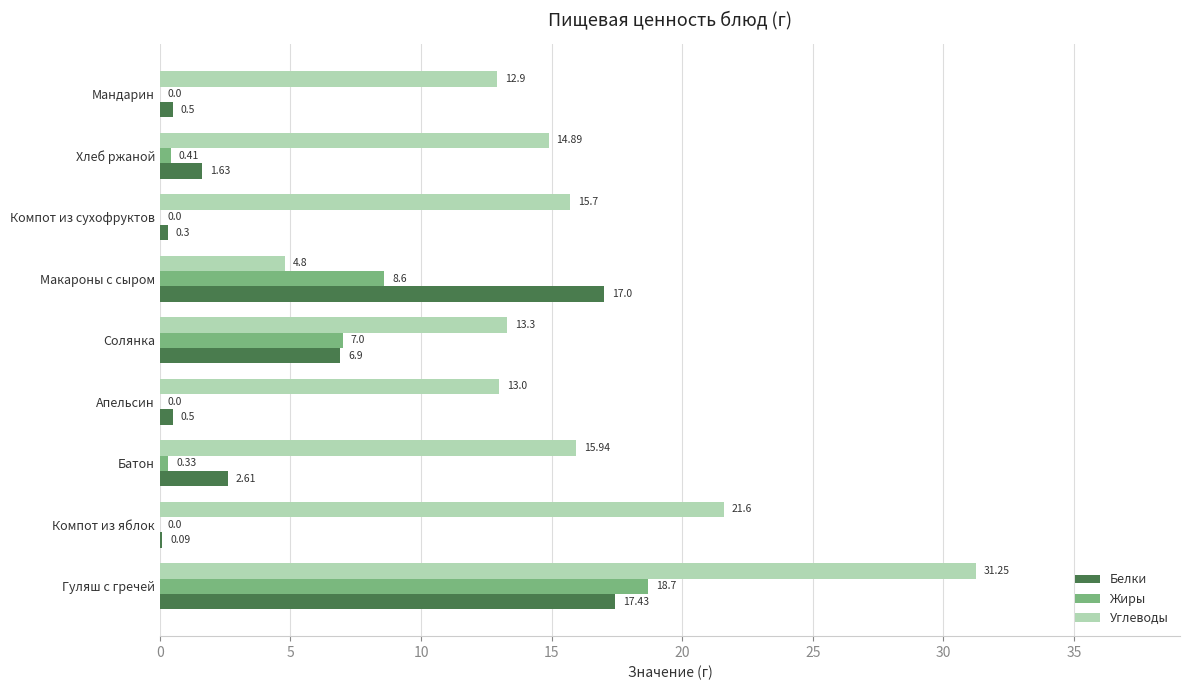

What are all the series names shown in the legend?

Белки, Жиры, Углеводы